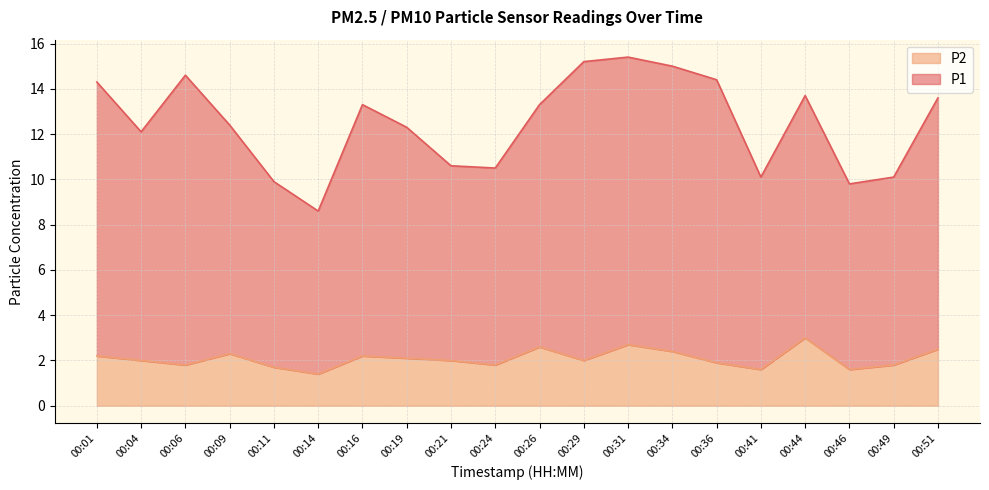

At which category is the sum across all series the highest?

00:31